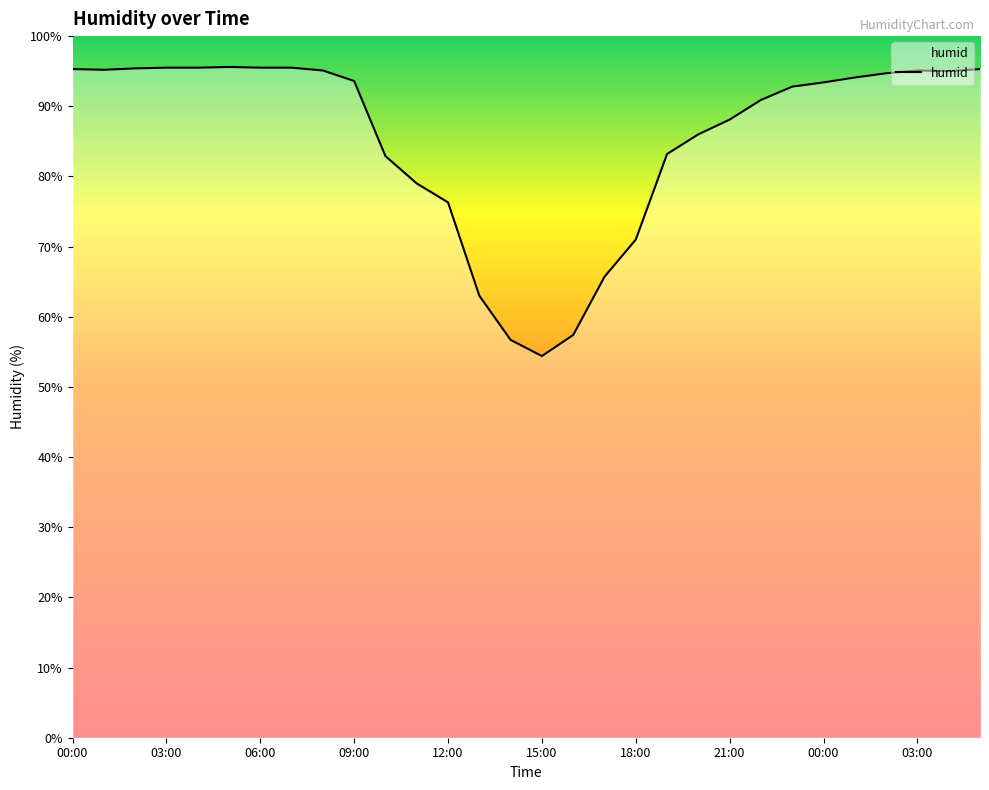

What is the smallest value displayed?

54.4